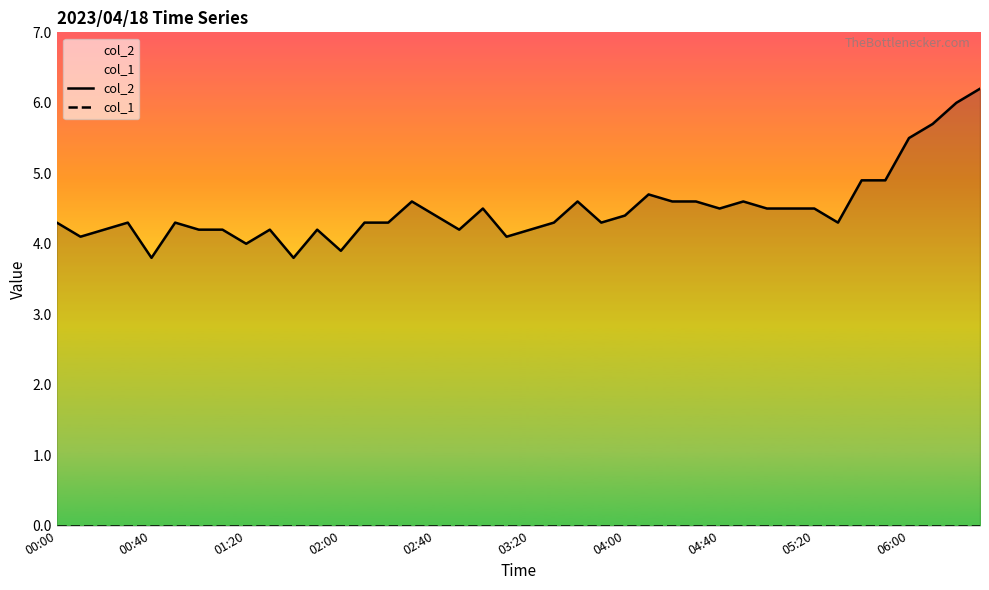

True or false: col_2 and col_1 intersect in this chart.

False